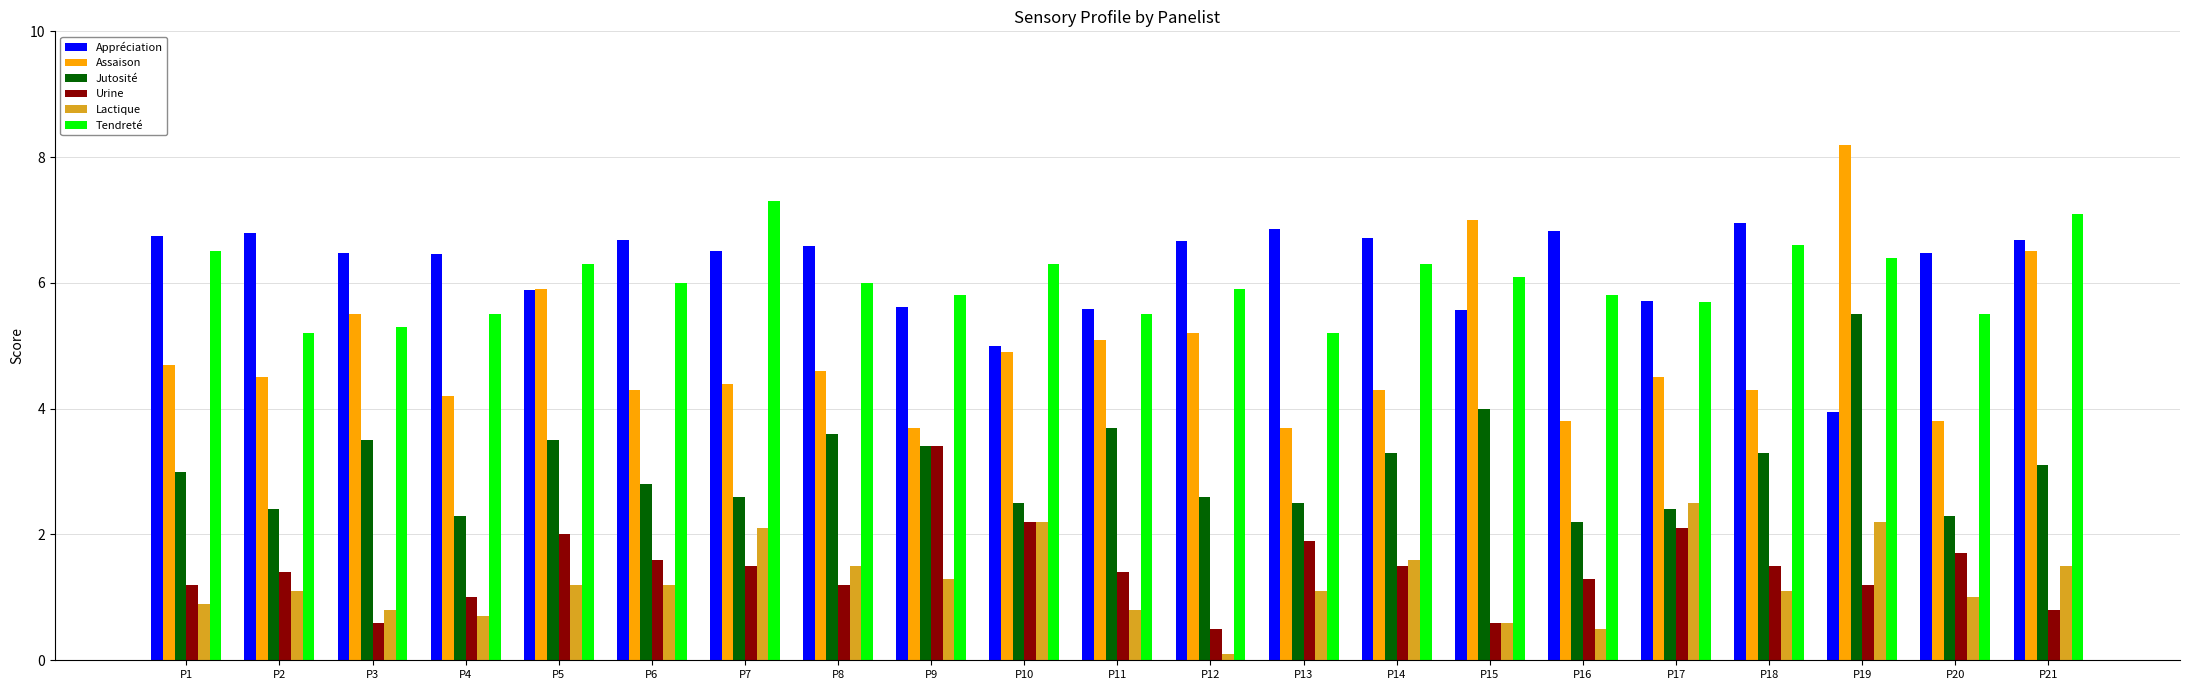

What is the sum of all Jutosité values?

64.5